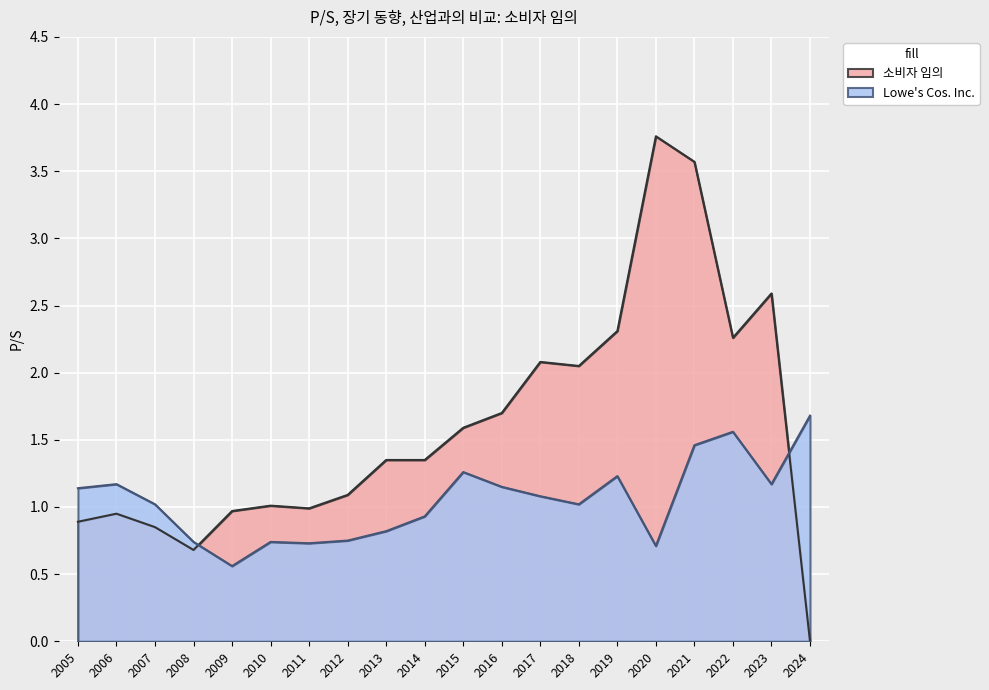

True or false: 소비자 임의 and Lowe's Cos. Inc. cross at least once.

True